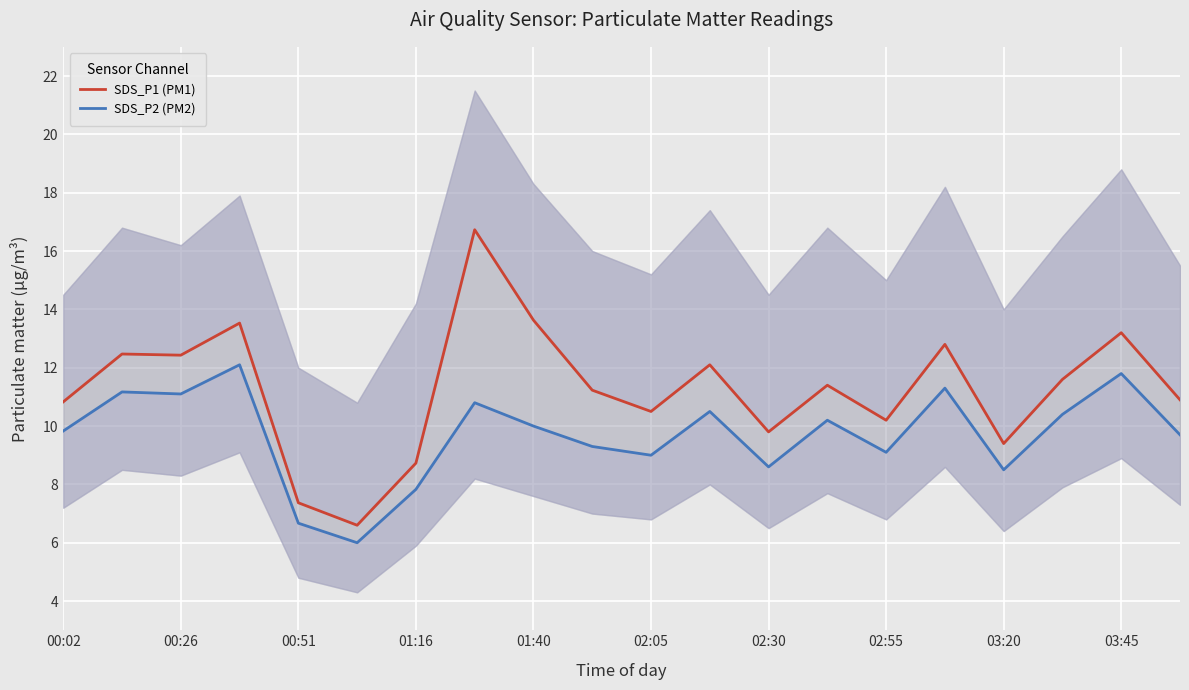

In SDS_P1 (PM1), how many points are lower than both neighbors (excluding endpoints)?

6